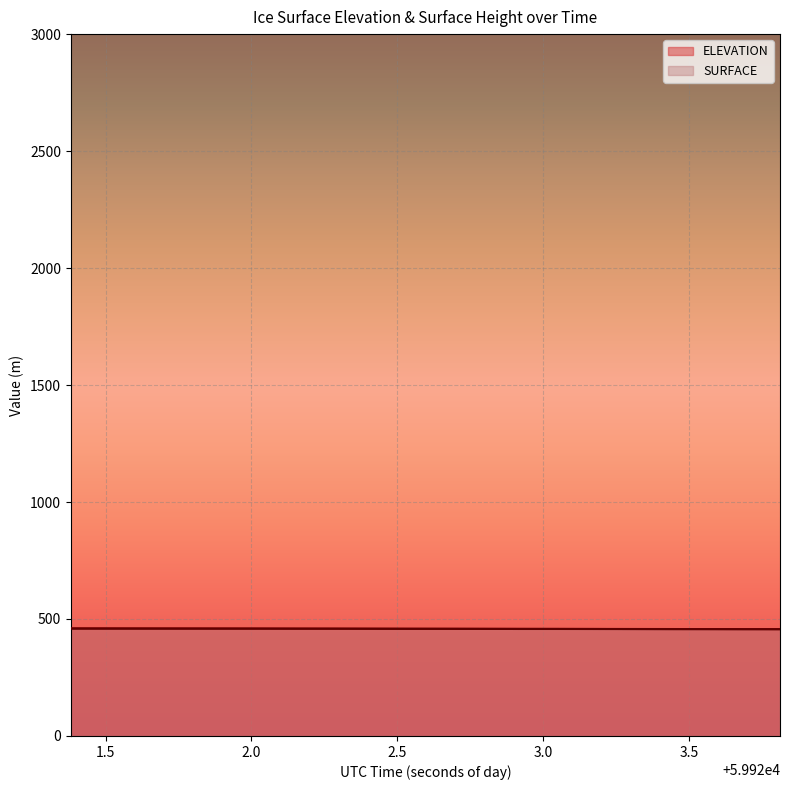

Does the chart display data point markers on the line(s)?

No